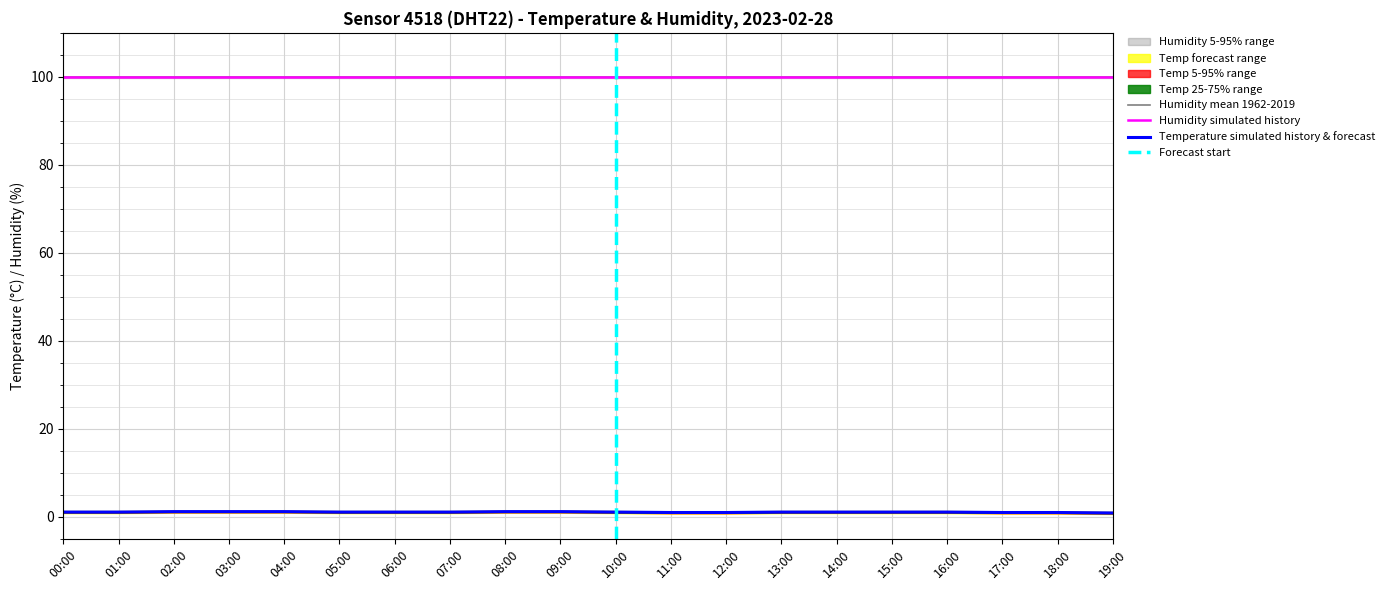

What is the label of the 17th point from the right?

03:00